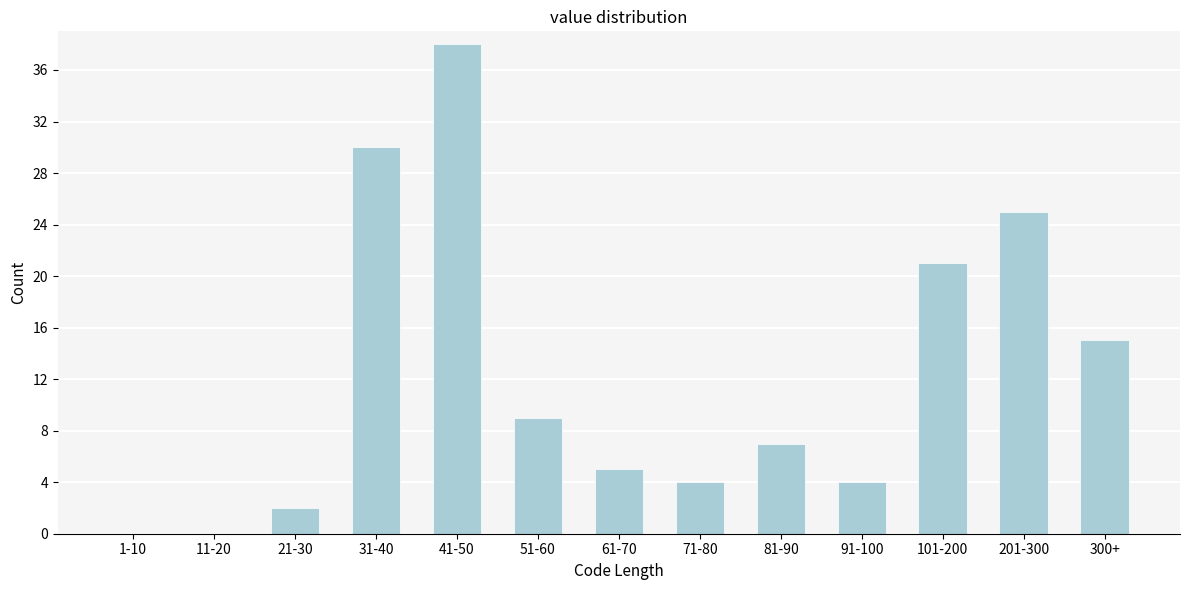

Reading left to right, extract all data points from this chart.

1-10=0	11-20=0	21-30=2	31-40=30	41-50=38	51-60=9	61-70=5	71-80=4	81-90=7	91-100=4	101-200=21	201-300=25	300+=15